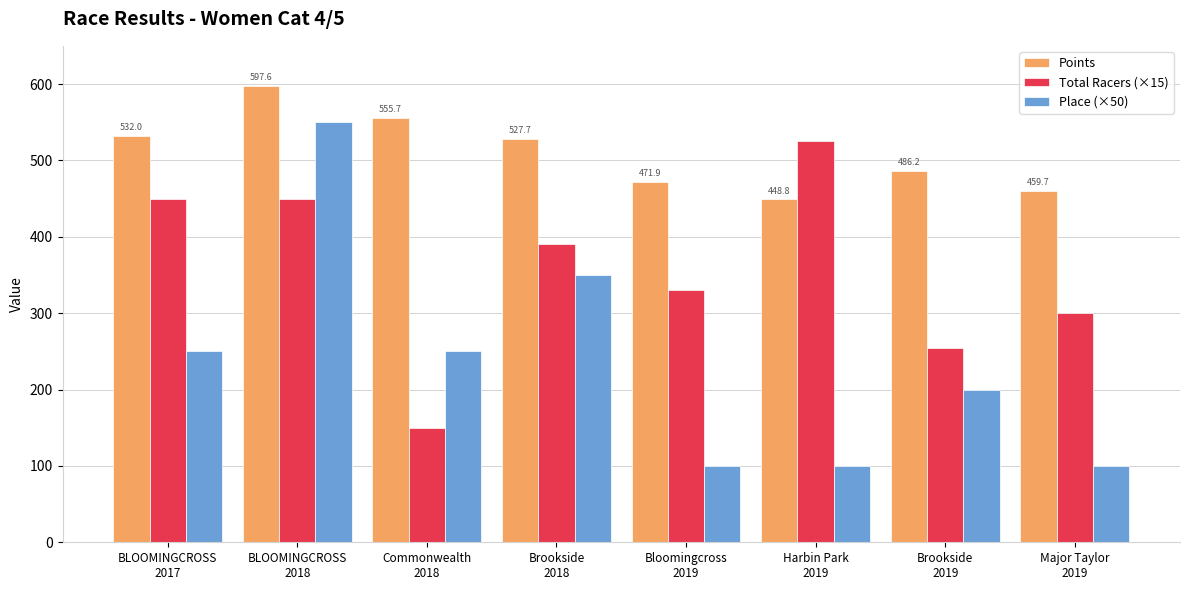

The Total Racers (×15) series shows 450.0 at BLOOMINGCROSS
2017. True or false?

True